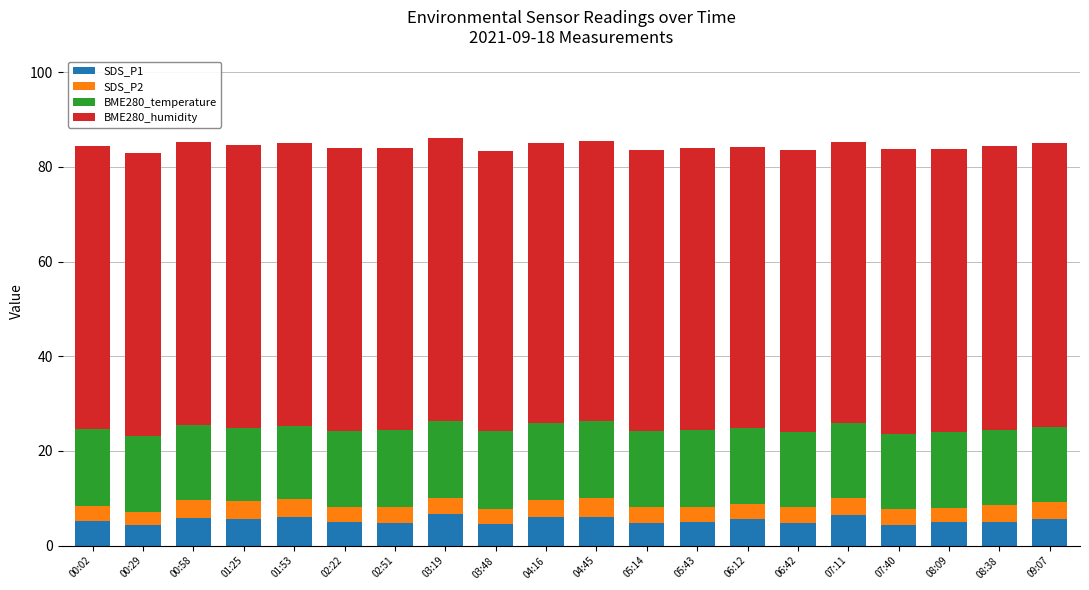

The value of SDS_P1 at 06:12 is 5.7. True or false?

True